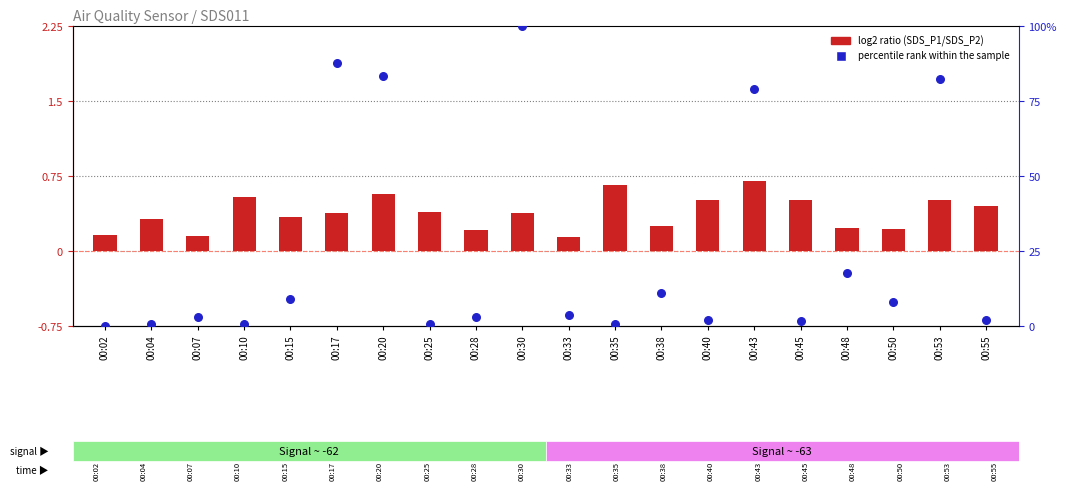

Which series contains the highest Y value?

percentile rank within the sample